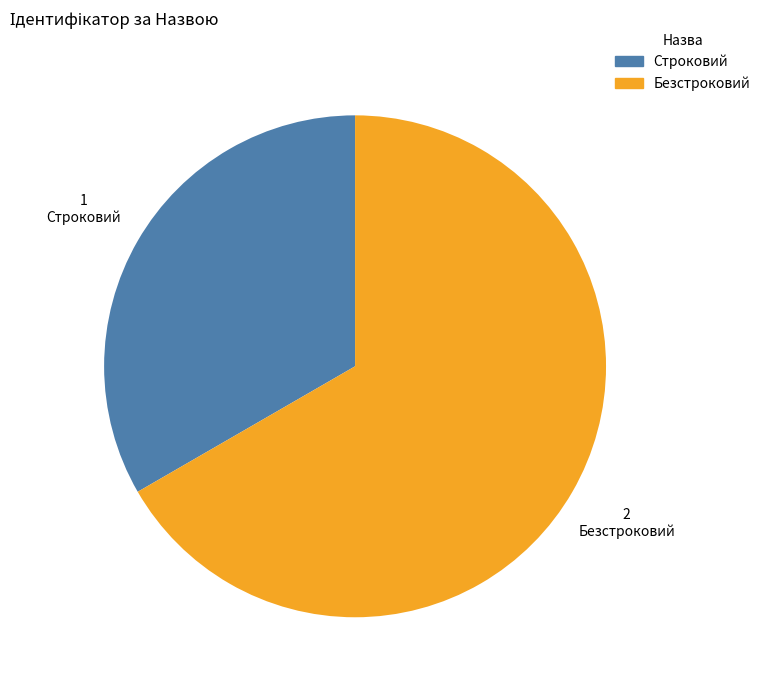

Which category has the smallest portion of the pie?

Строковий